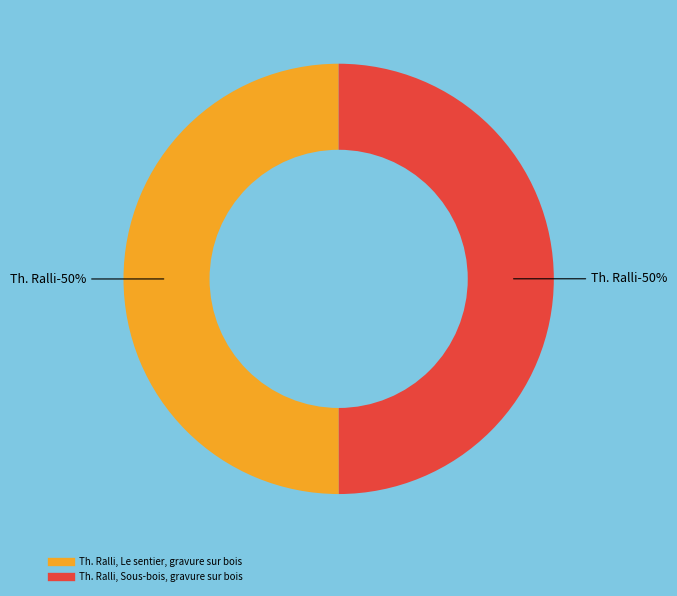

The Th. Ralli, Sous-bois, gravure sur bois slice represents 36% of the pie. True or false?

False